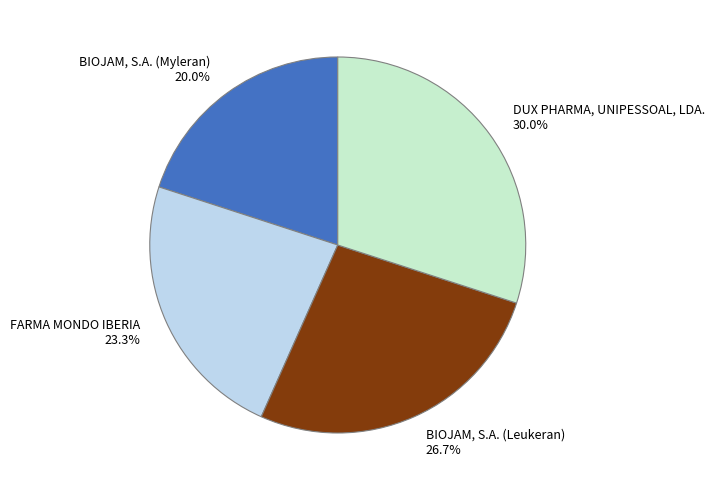

What is the smallest slice in the pie chart?

BIOJAM, S.A. (Myleran)